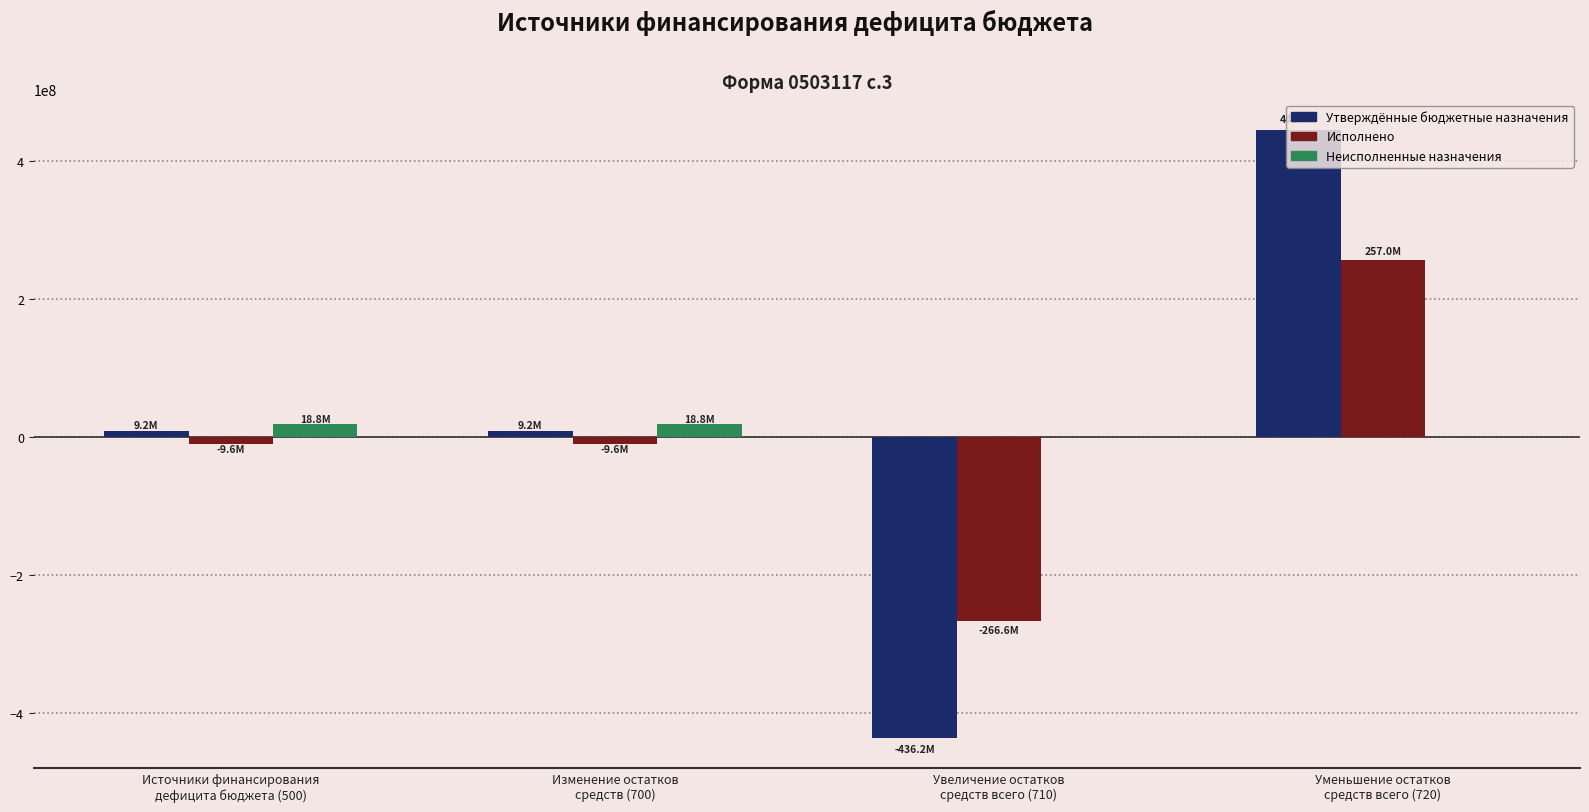

What is the sum of all Неисполненные назначения values?

37613262.9